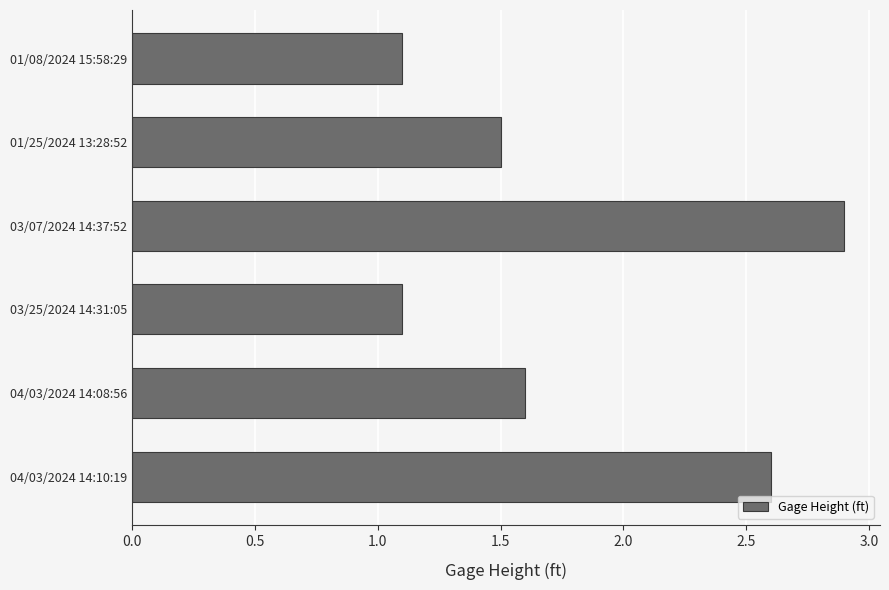

Reading bottom to top, extract all data points from this chart.

2.6	1.6	1.1	2.9	1.5	1.1